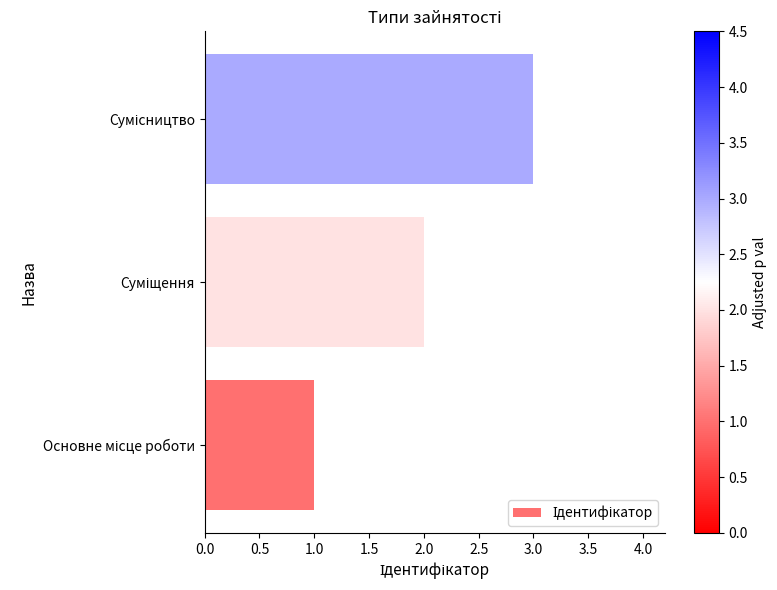

What is the maximum value shown in the chart?

3